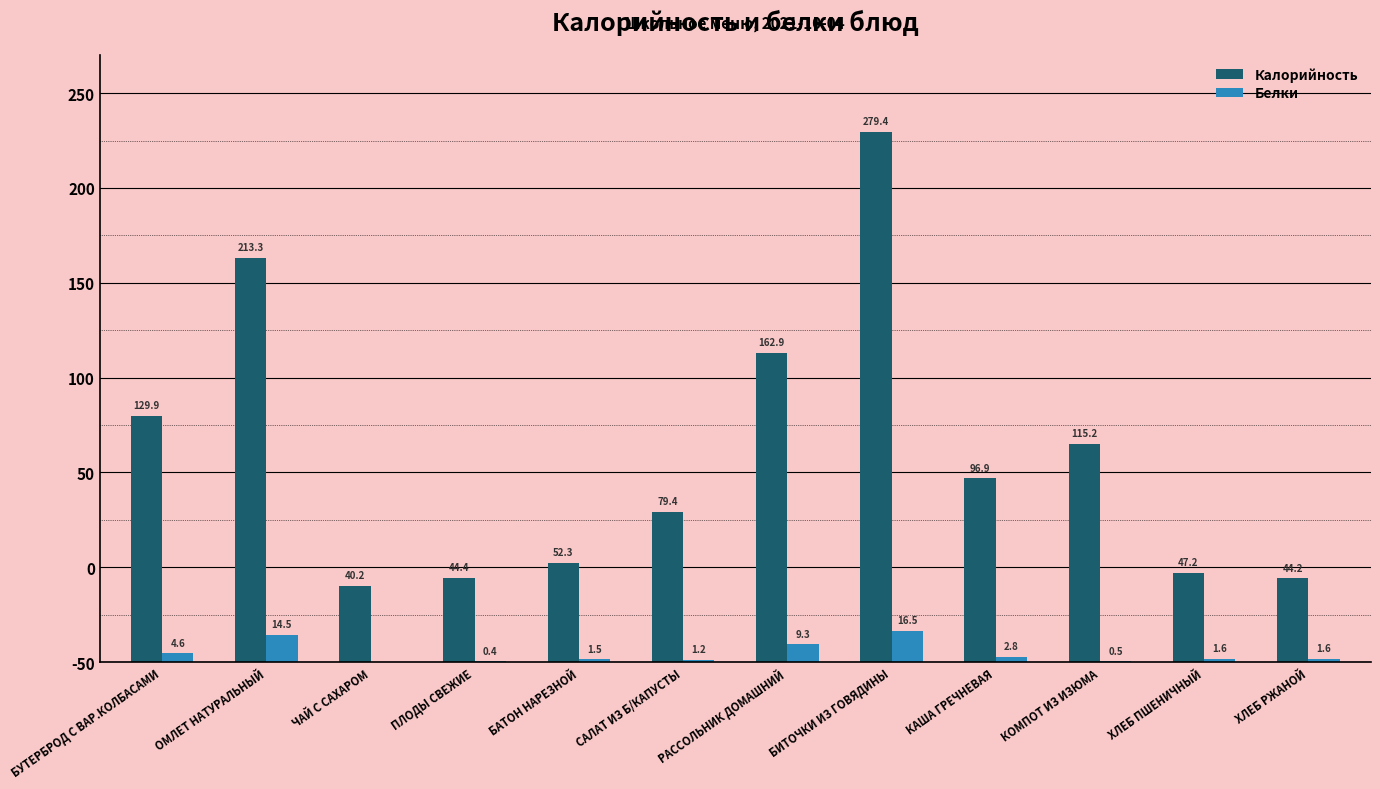

What is the approximate value of Калорийность at КАША ГРЕЧНЕВАЯ?

96.9